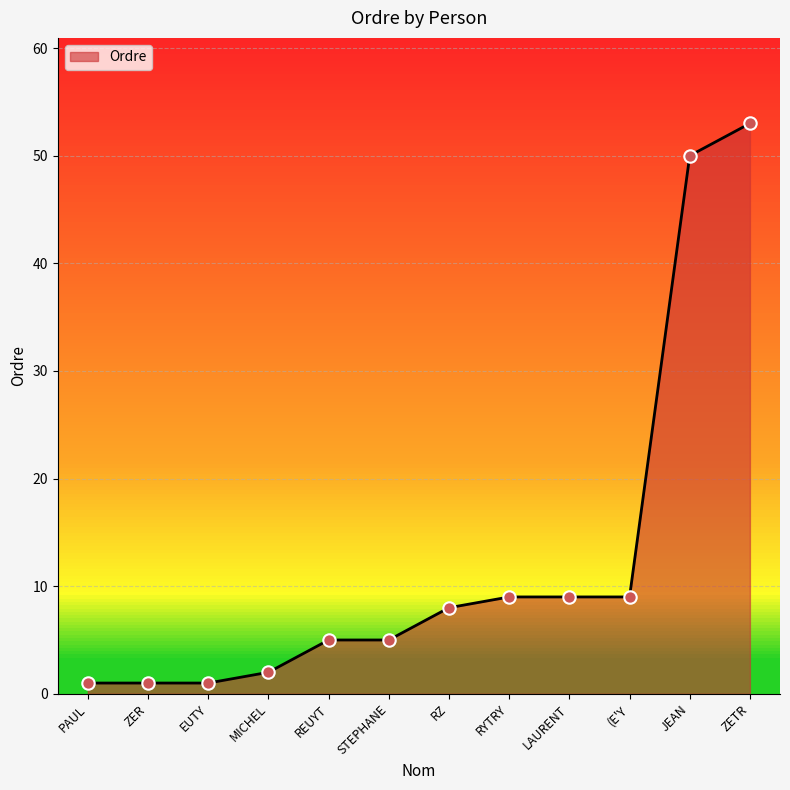

What is the change in value from JEAN to ZETR?

+3